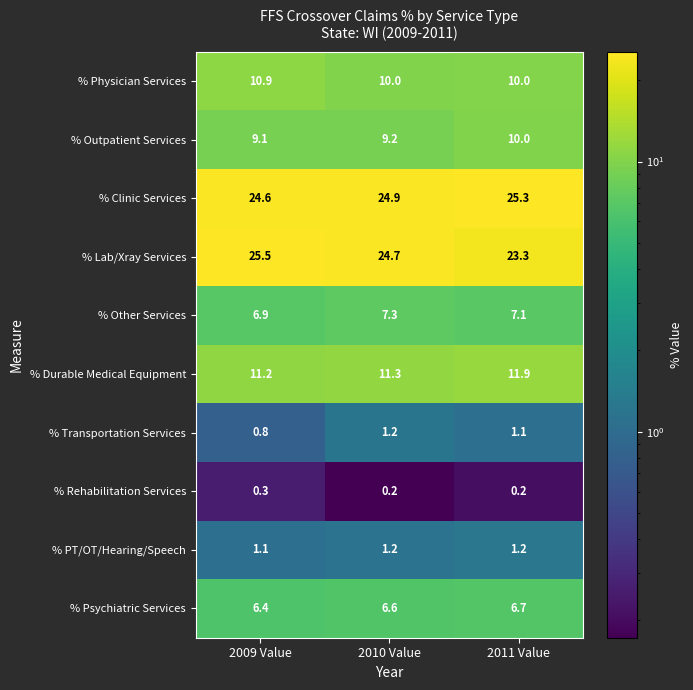

What is the total value across all series at 2010 Value?

96.6